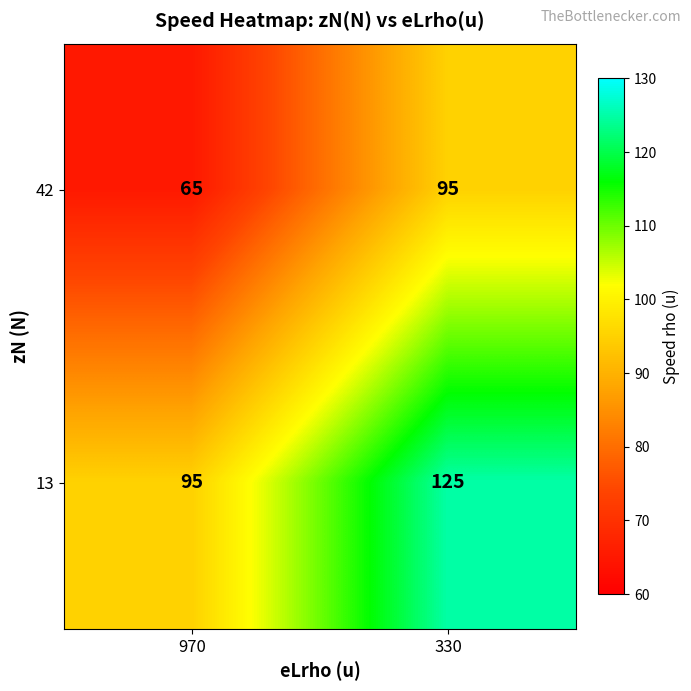

How many data points does each series have?

2